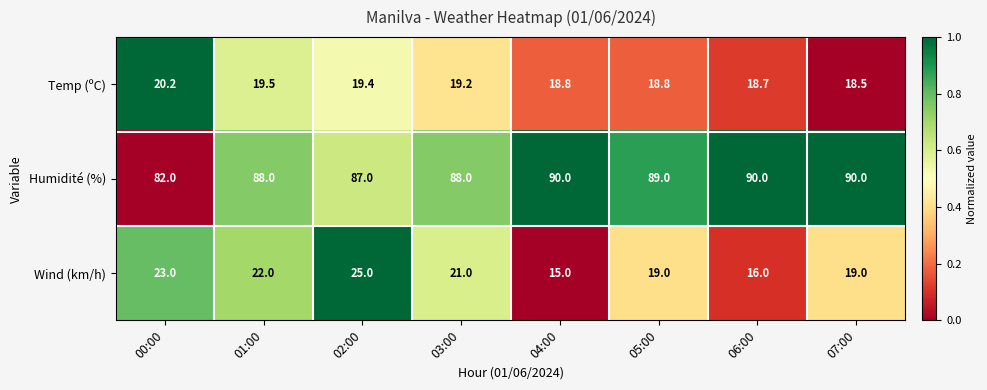

What is the difference between the Temp (ºC) values at 03:00 and 06:00?

0.5